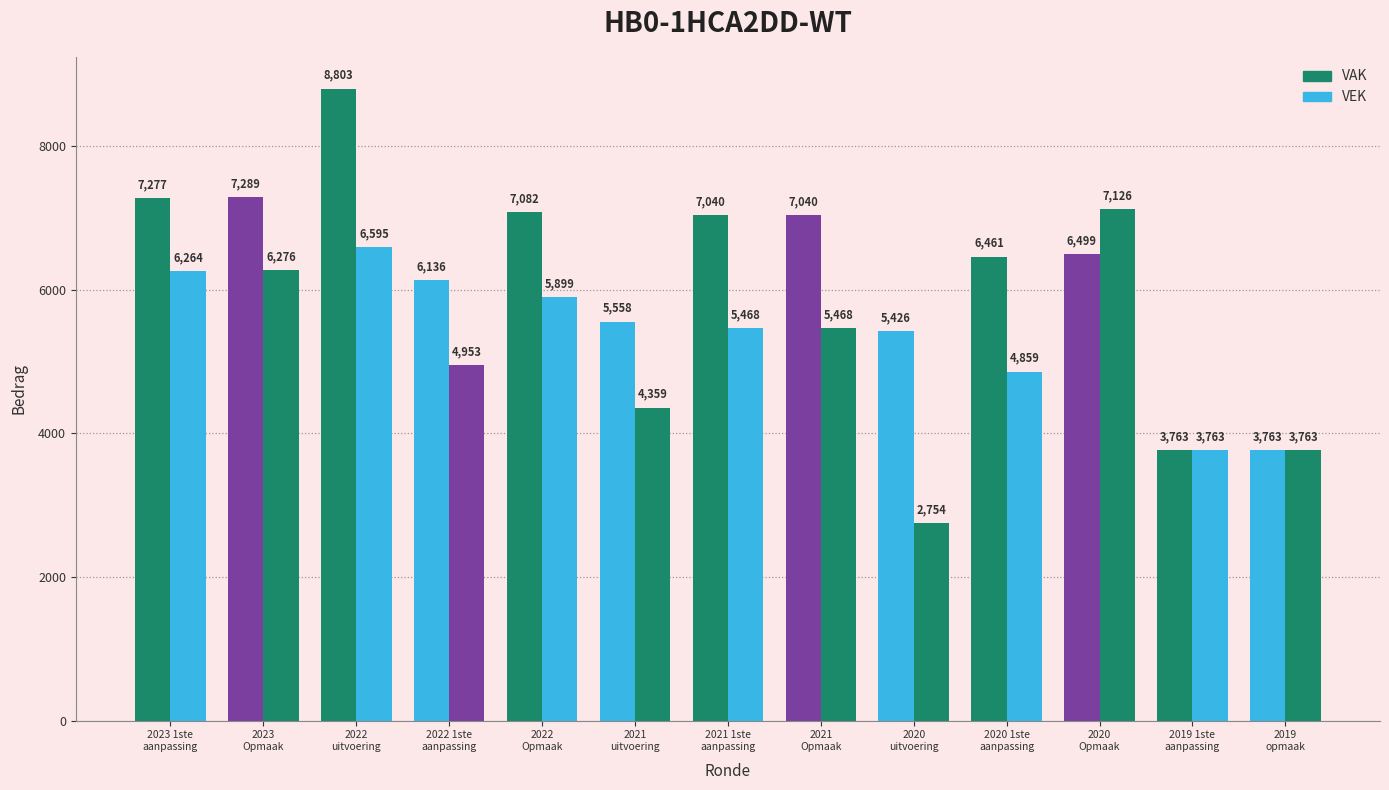

At which category does the chart reach its peak across all series?

2022
uitvoering